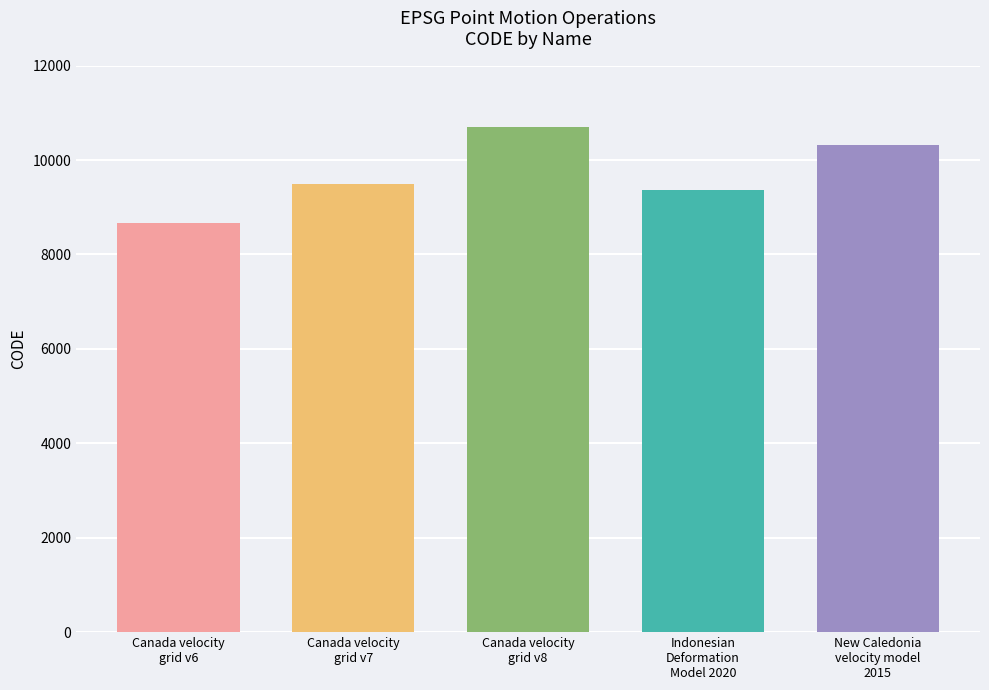

What is the ratio of the value at Canada velocity
grid v7 to the value at Indonesian
Deformation
Model 2020?

1.0